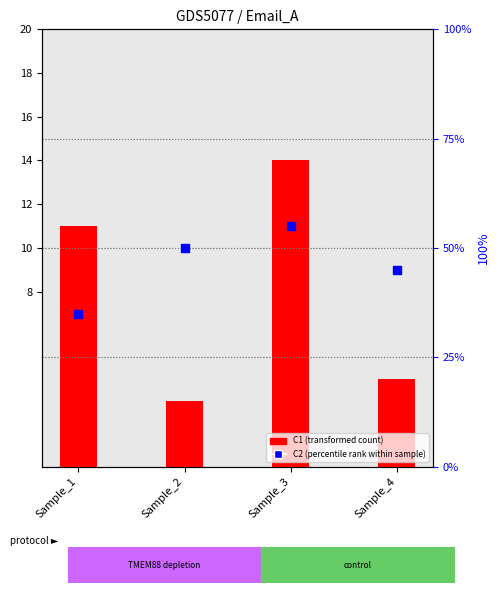

Is the value of C1 (transformed count) at Sample_3 greater than the value of C2 (percentile rank) at Sample_2?

No